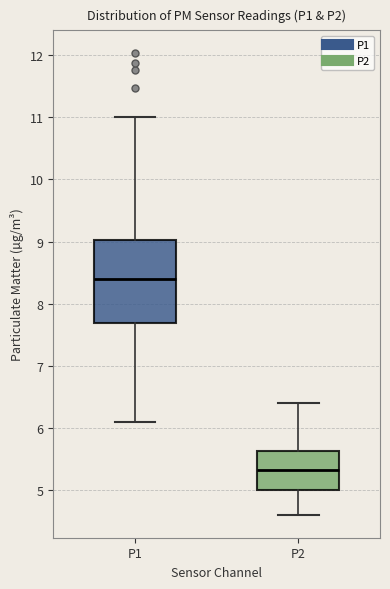

Which box is the tallest, from its lower edge to its upper edge?

P1